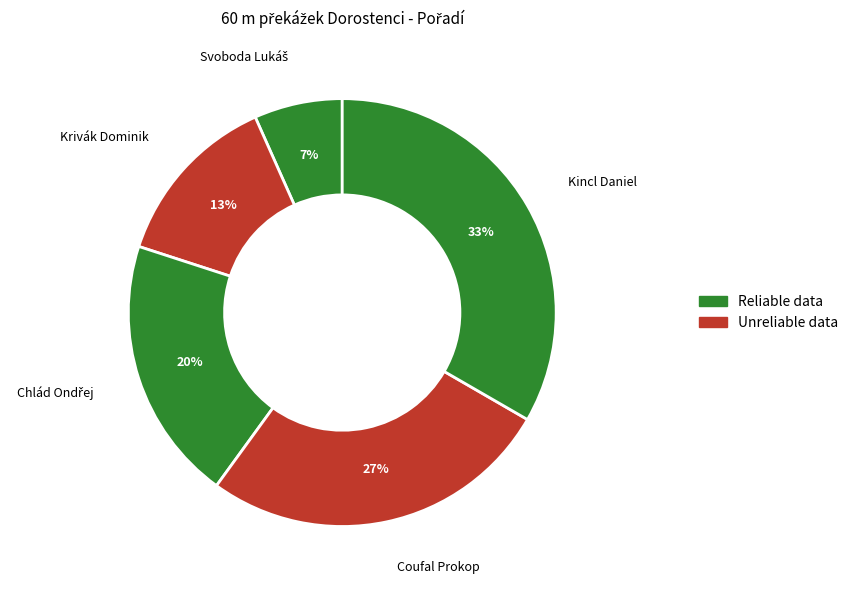

How many segments does this pie chart have?

5